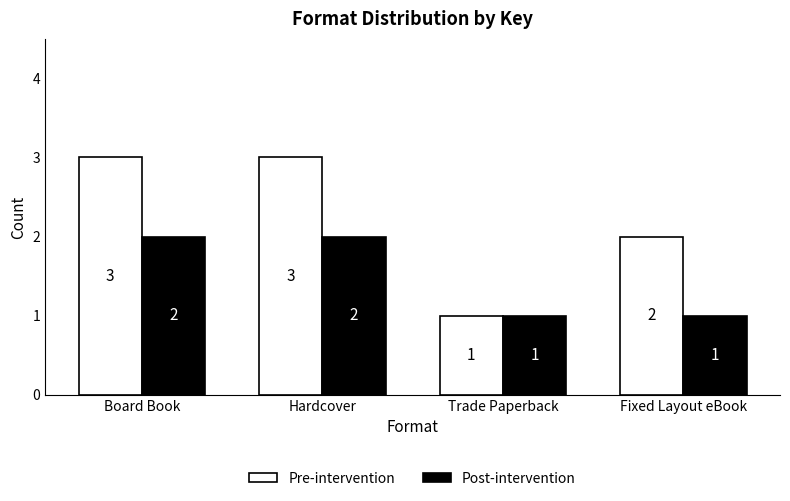

Rank the series by their average value, from highest to lowest.

Pre-intervention, Post-intervention